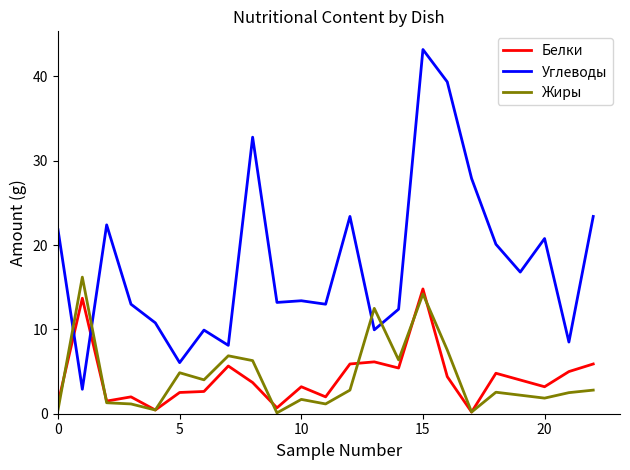

List the series in order of their peak value, highest first.

Углеводы, Жиры, Белки